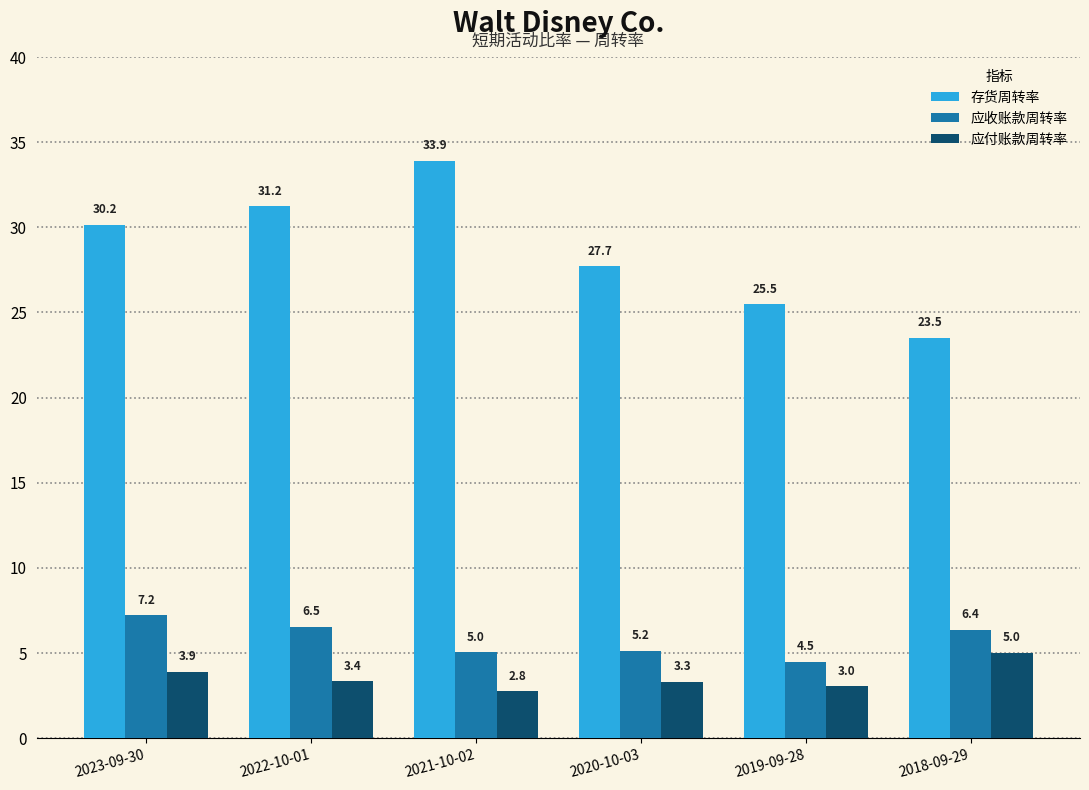

True or false: 应付账款周转率 has a value of 6.5 at 2023-09-30.

False